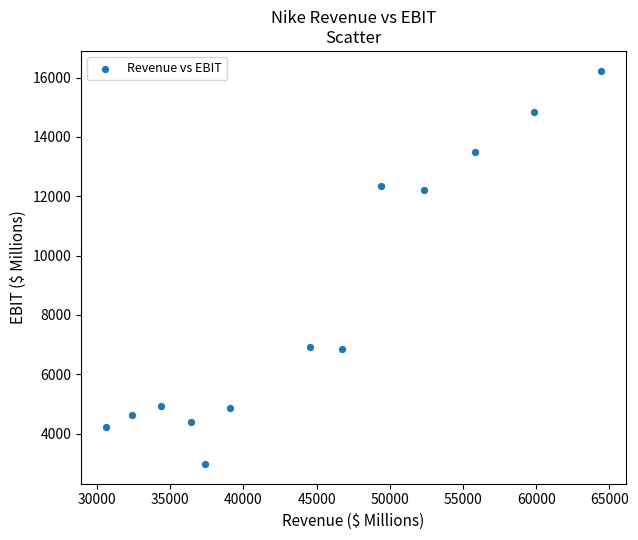

What is the range of Y values (max minus min)?

13258.5